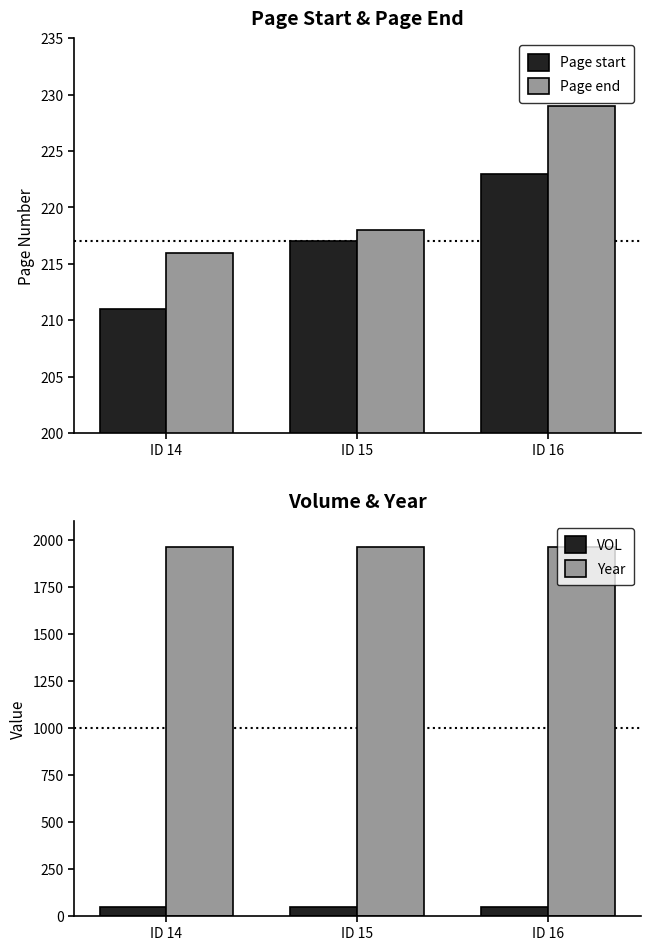

What is the spread (max minus min) of values at ID 16?

1913